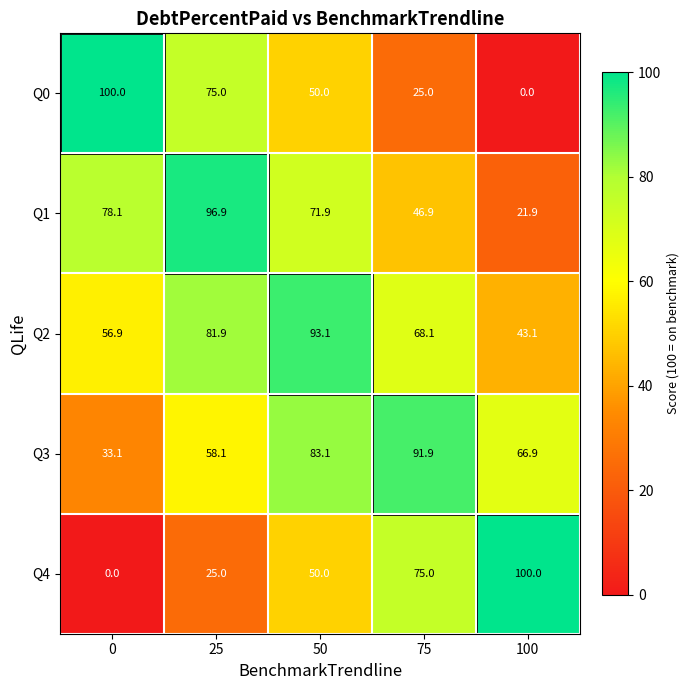

What is the sum of all Q4 values?

250.0